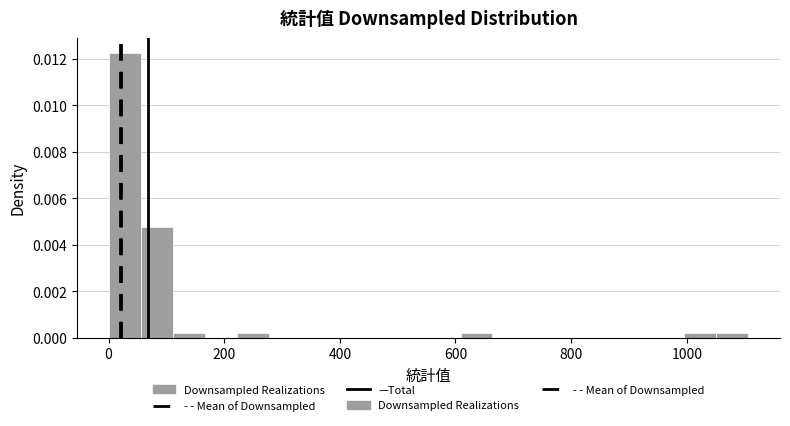

Read against the x-axis, roughly where is the centre of the tallest bar?

20